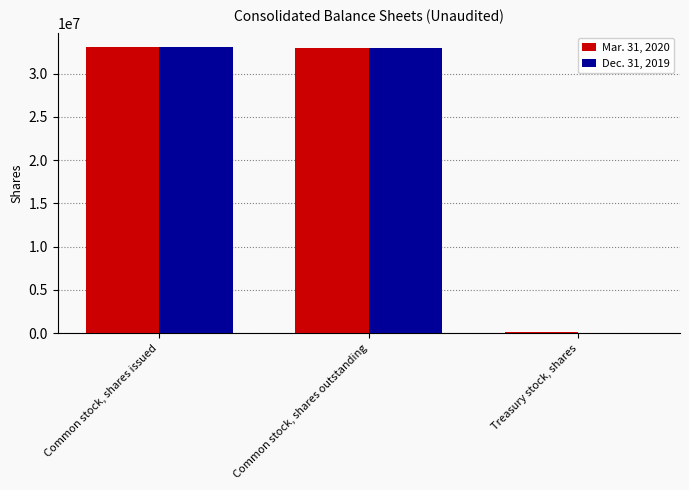

What is the total value across all series at Common stock, shares outstanding?

65941976